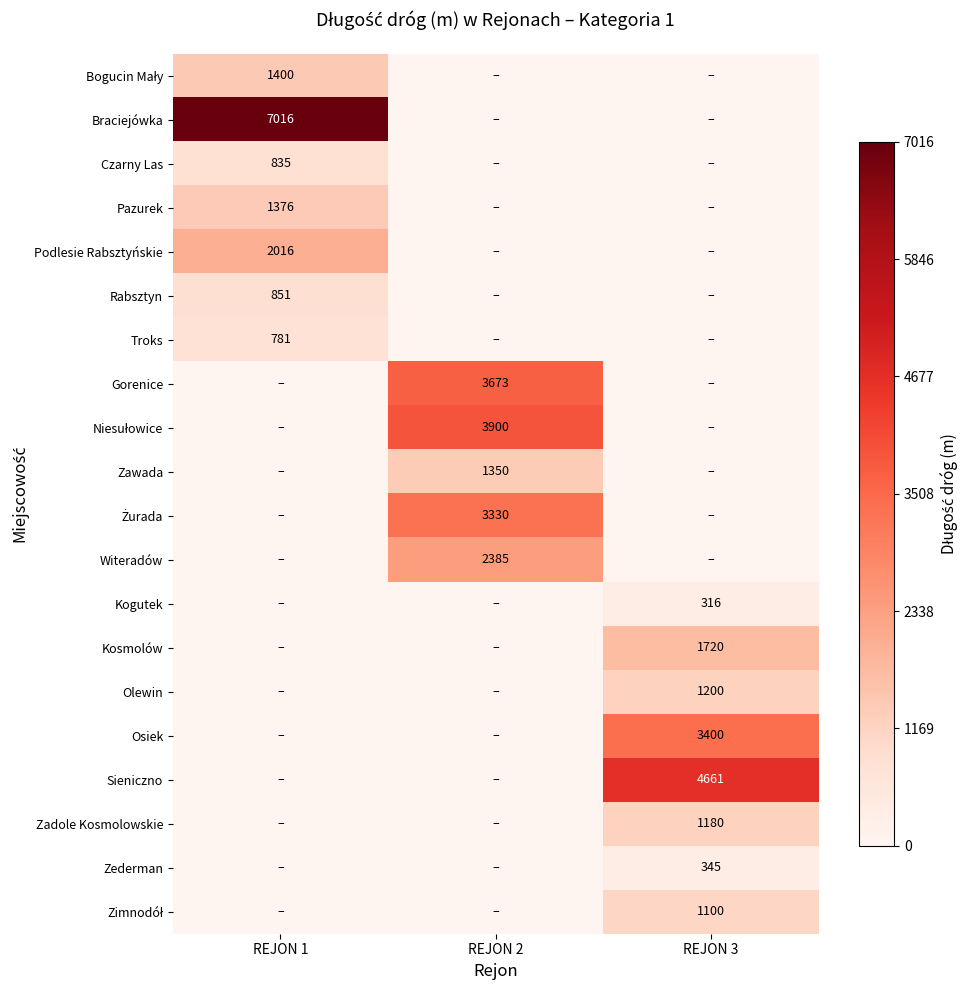

The Witeradów series shows 1280 at REJON 1. True or false?

False